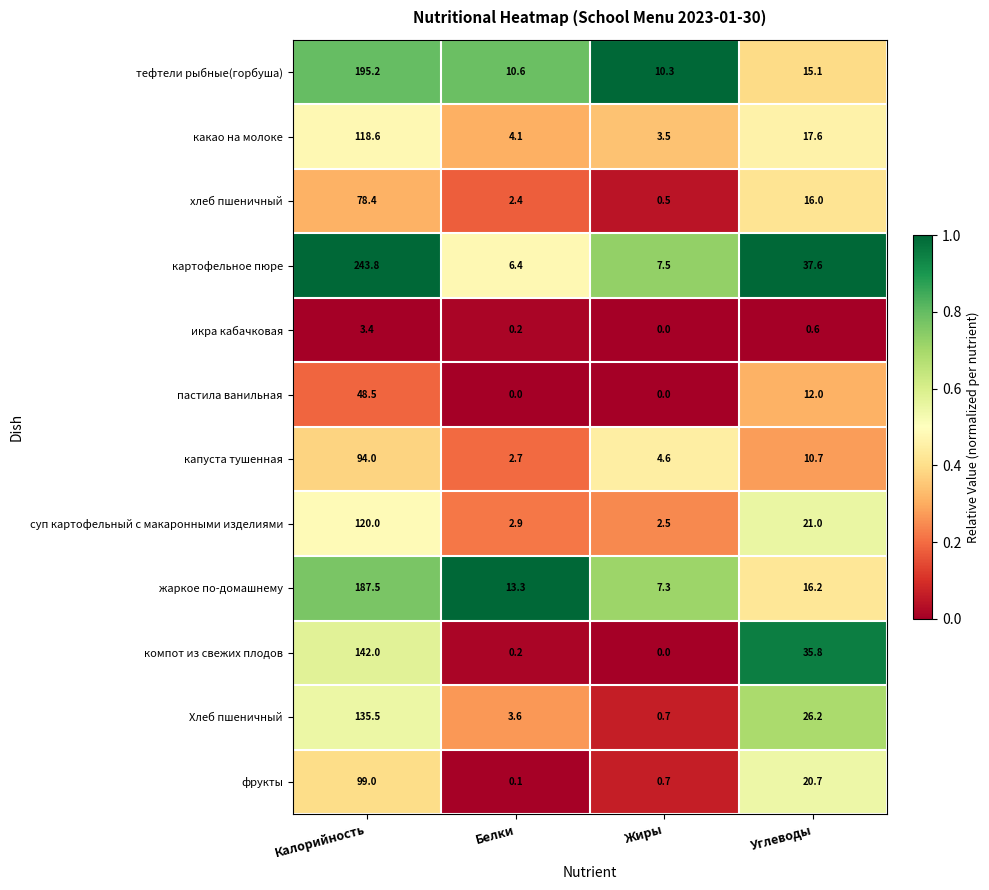

Which label corresponds to the largest value in the chart?

Калорийность